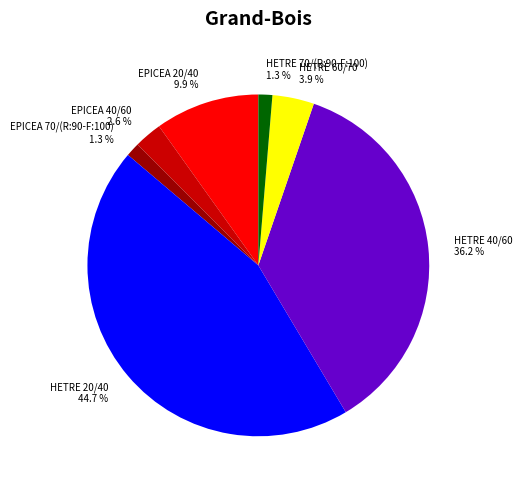

Is HETRE 60/70 3.9 % the majority of the pie?

No